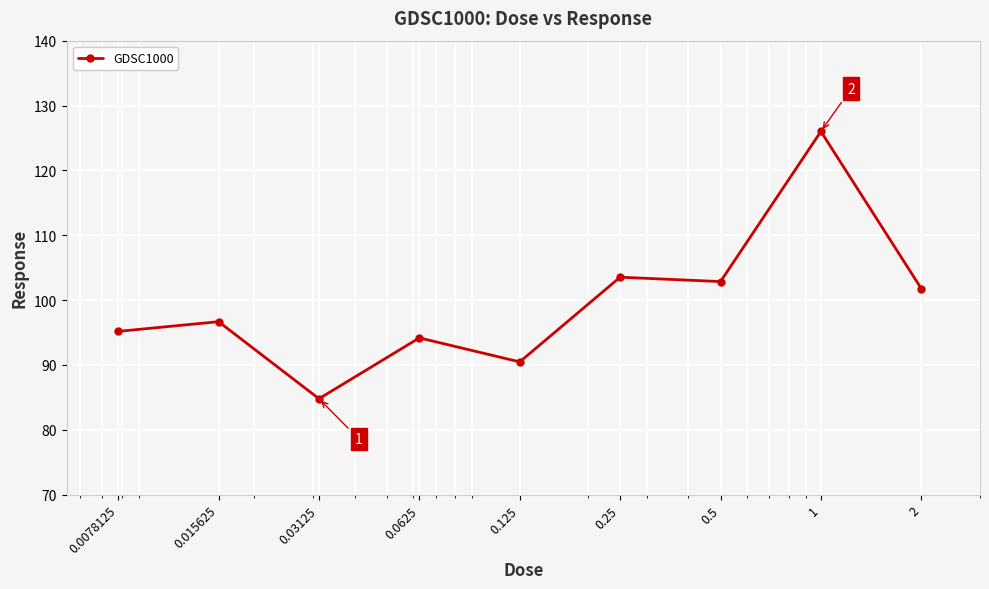

What is the average value?

99.5